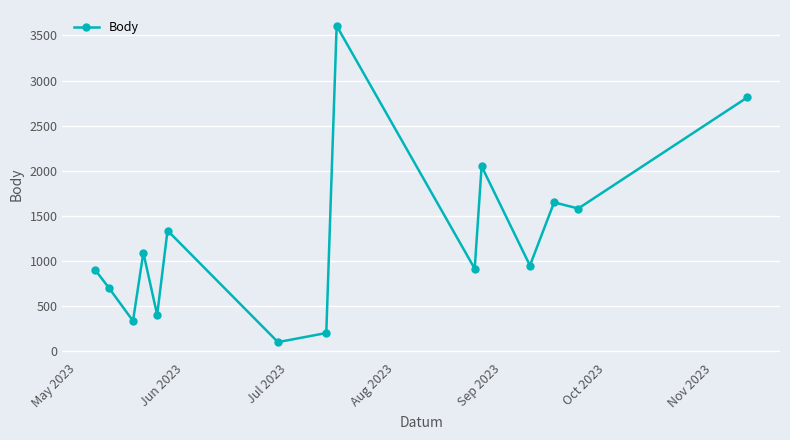

What is the maximum value shown in the chart?

3607